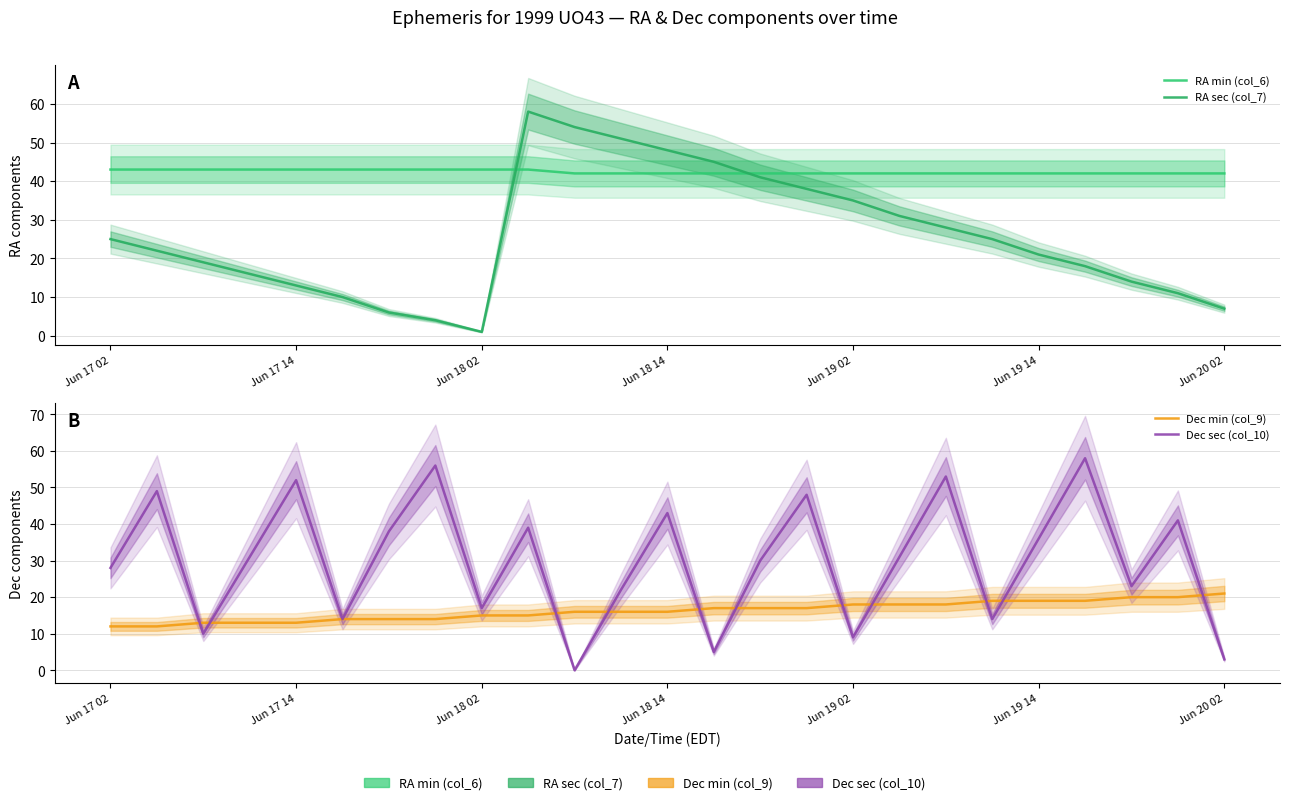

What is the approximate value of RA min (col_6) at Jun 17 02?

43